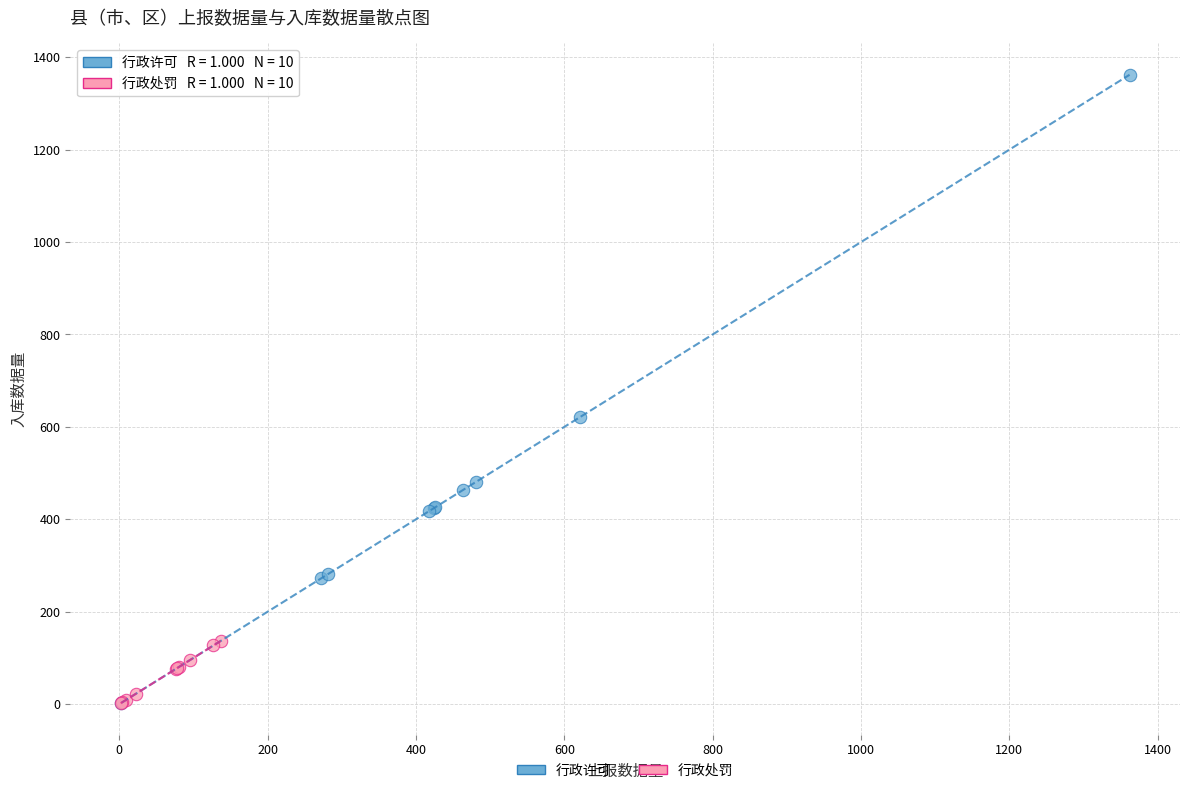

Which series has the widest spread of Y values?

行政许可